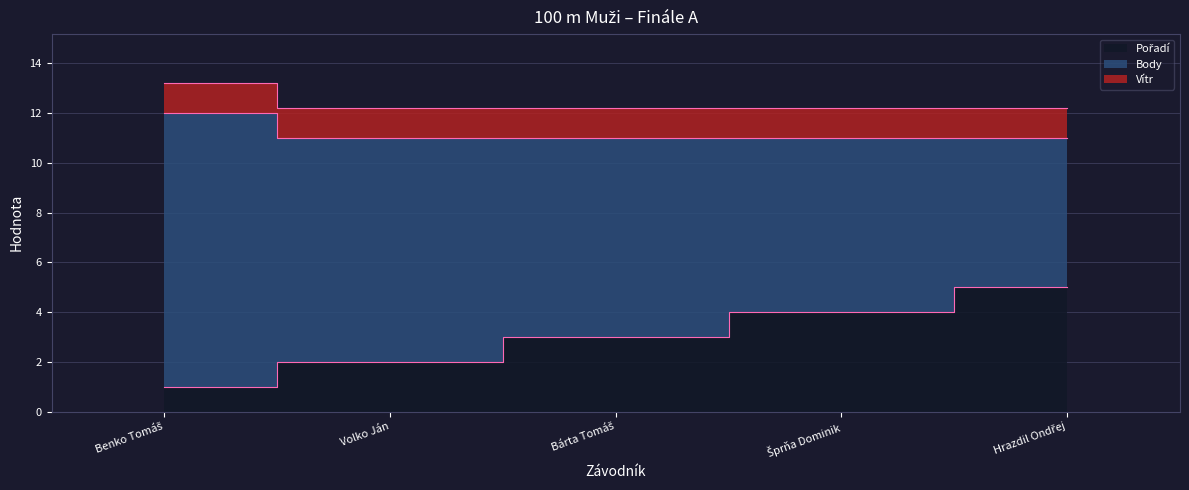

At which label does Body reach its minimum?

Hrazdil Ondřej